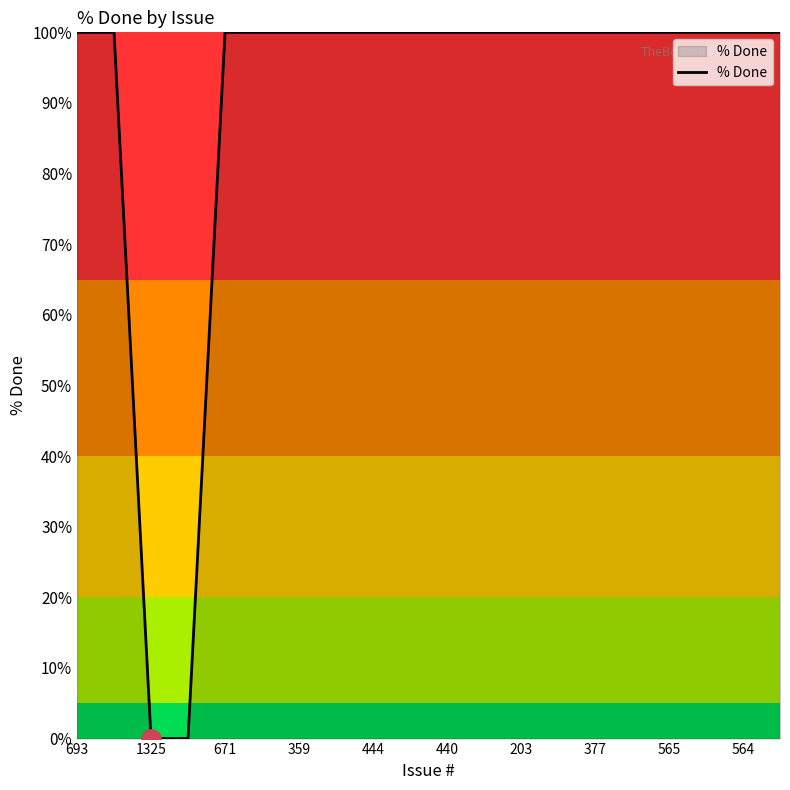

What is the maximum value shown in the chart?

100